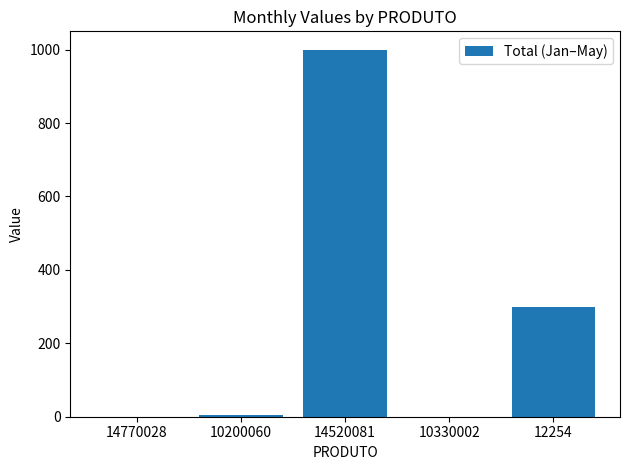

True or false: the data shows 5 at 10200060.

True